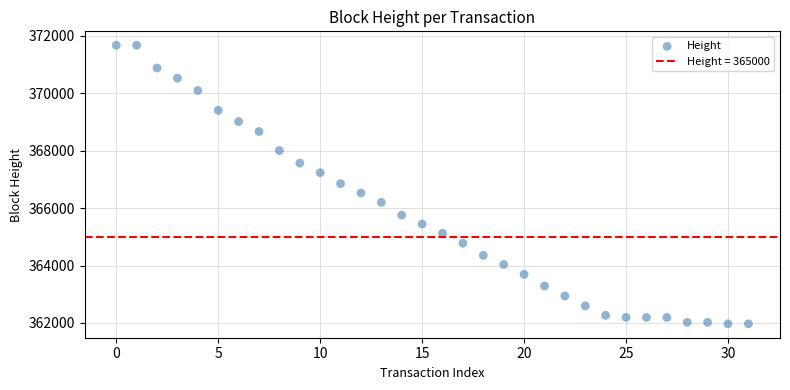

What is the range of Y values (max minus min)?

9706